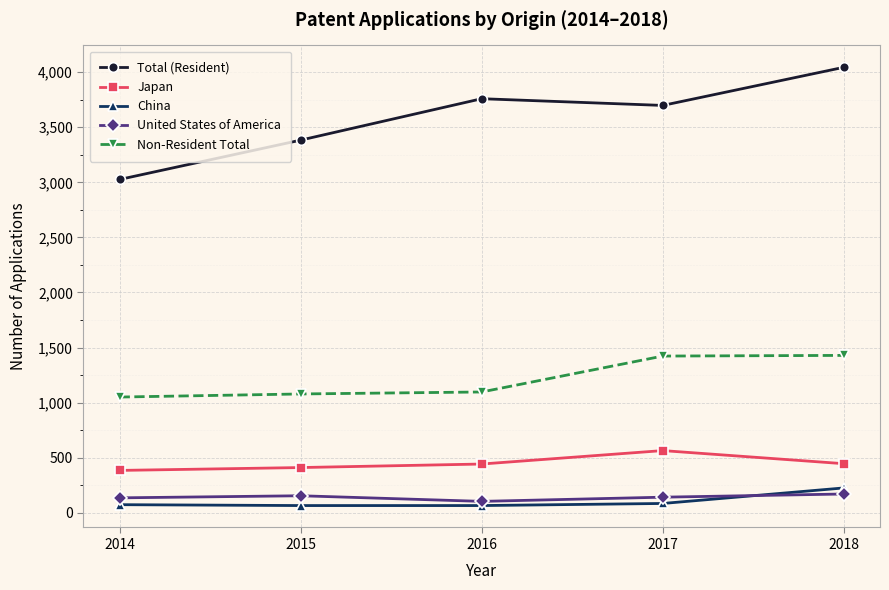

What is the sum of the United States of America values at 2016 and 2017?

246